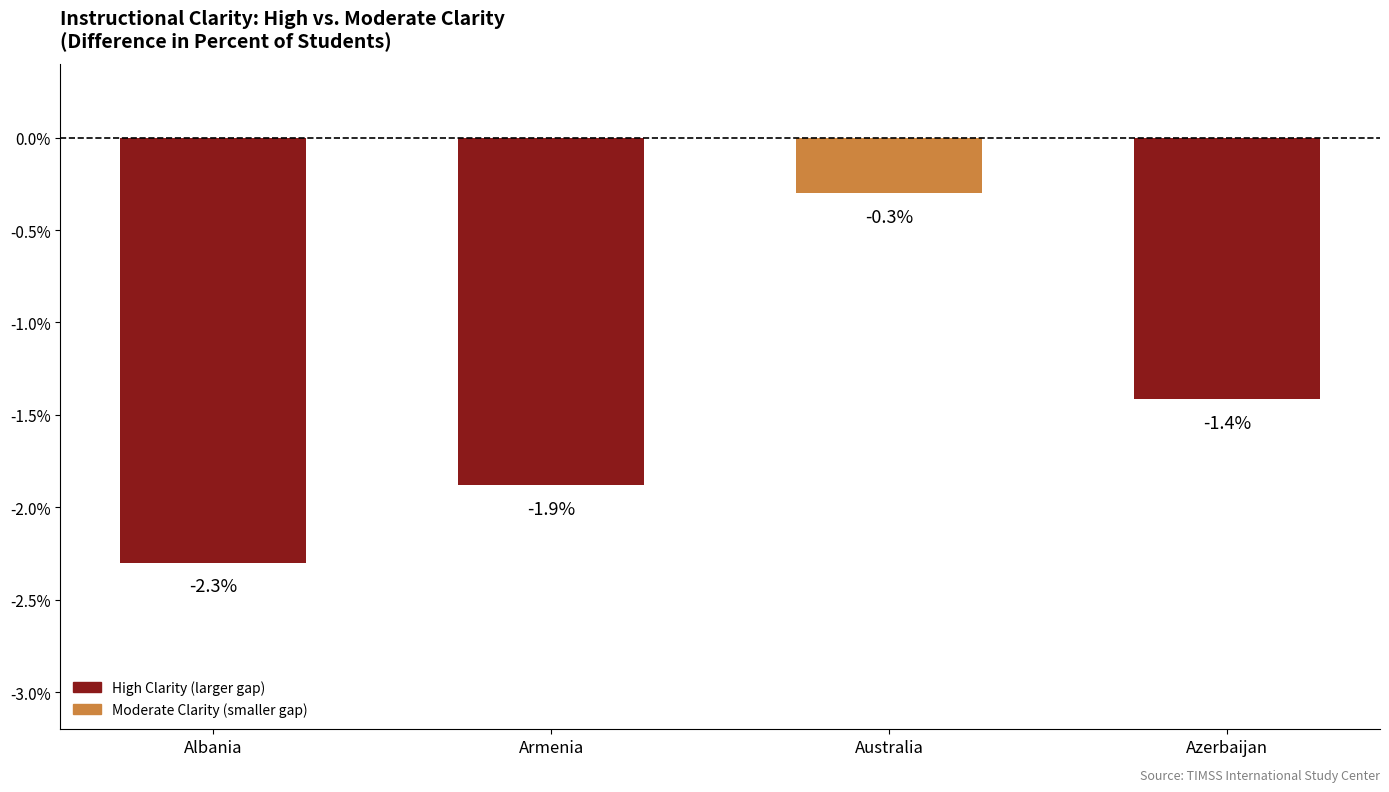

What is the label of the 3rd bar from the left?

Australia